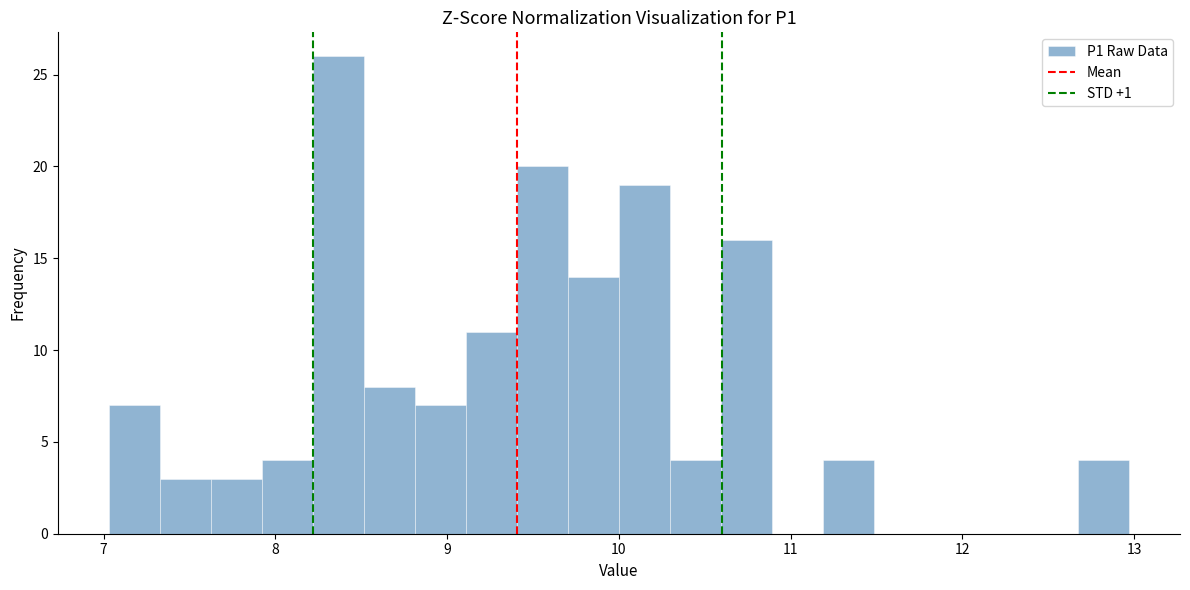

Read against the x-axis, roughly where is the centre of the tallest bar?

8.4